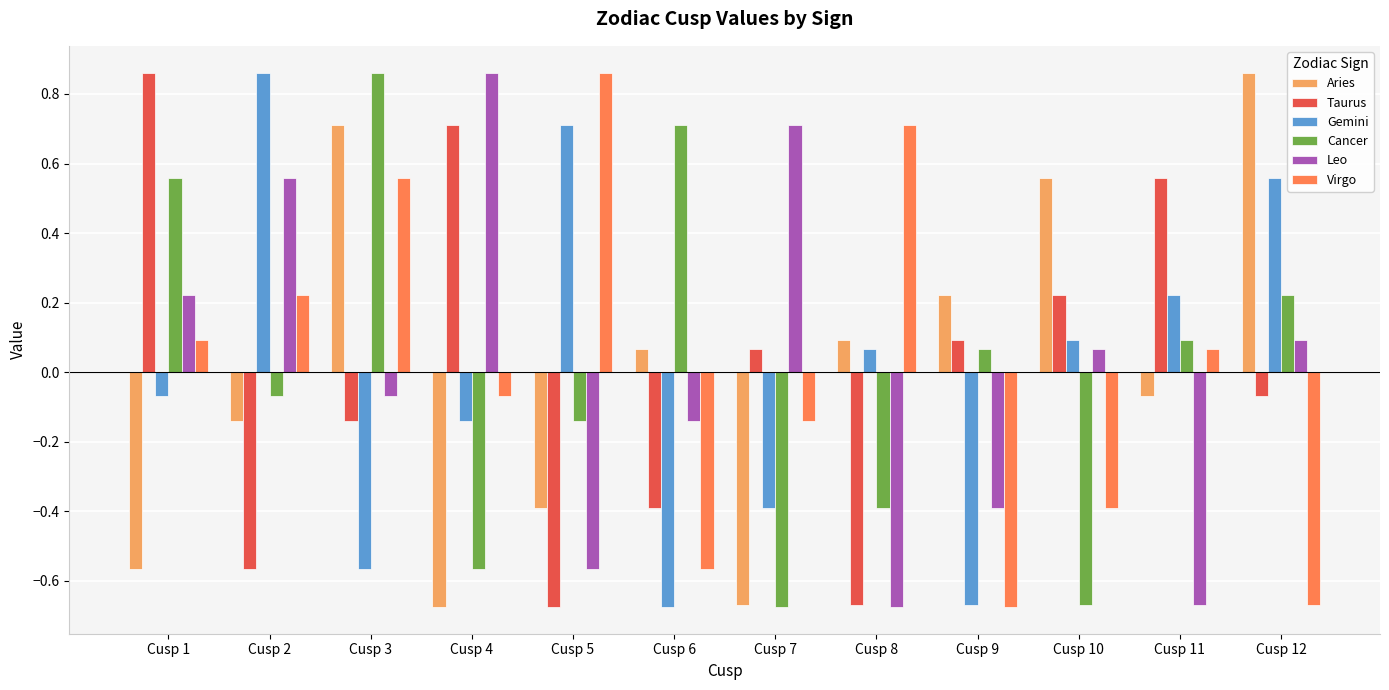

The Aries series shows -0.0 at Cusp 11. True or false?

False